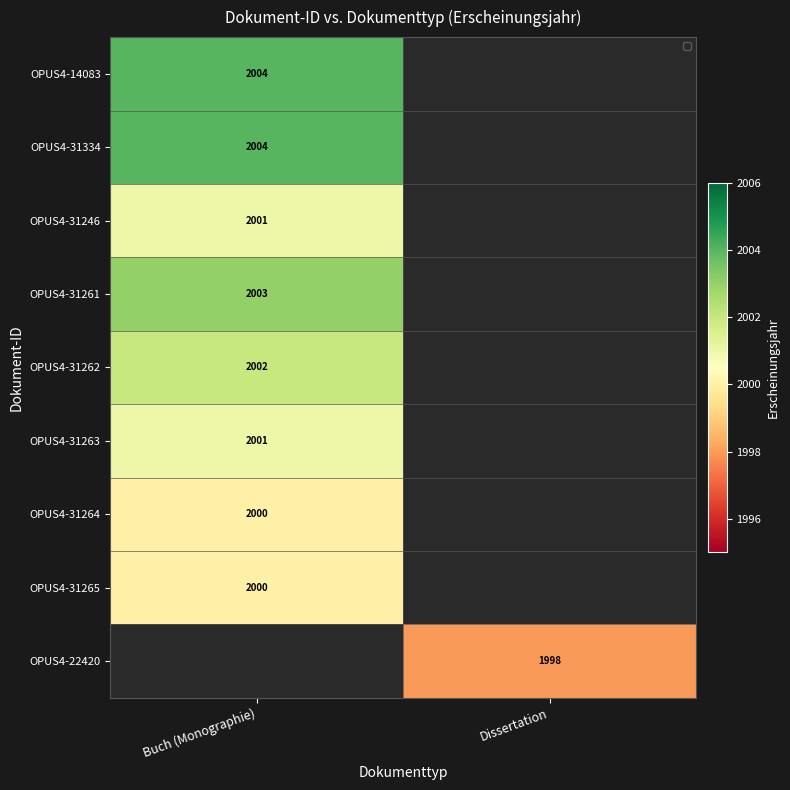

The OPUS4-31265 series shows 3179 at Buch (Monographie). True or false?

False